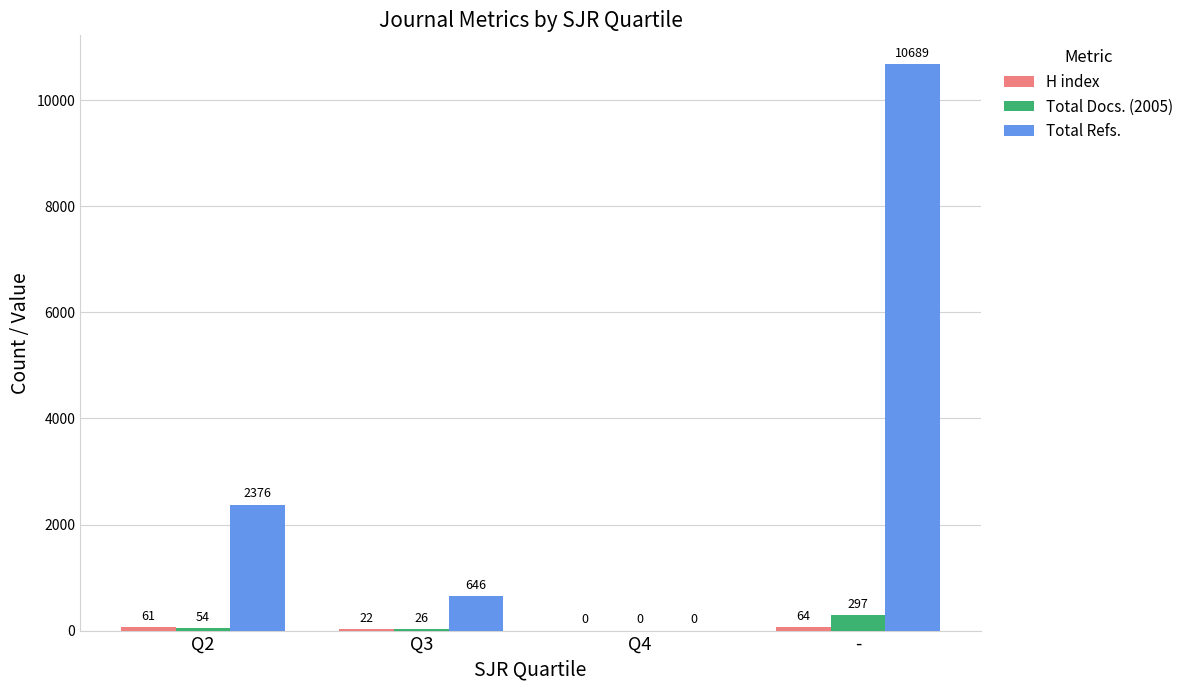

How many groups of bars are there?

4